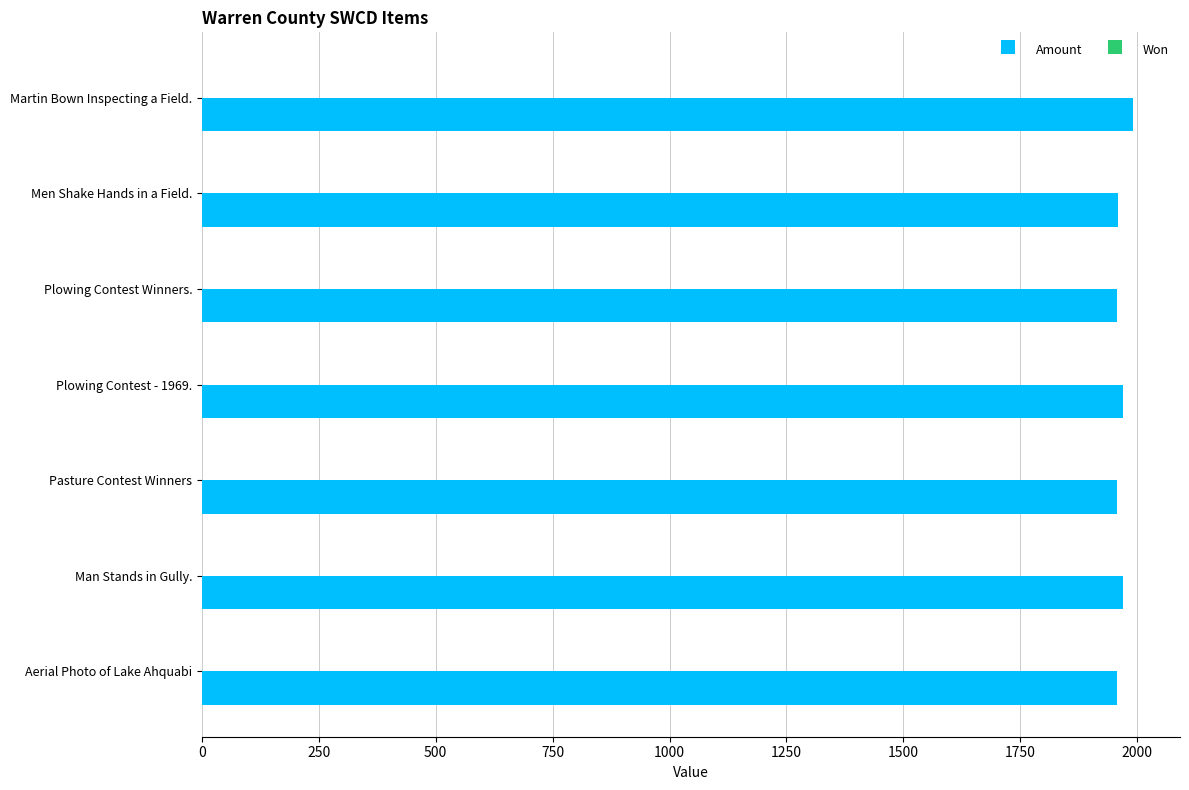

What is the sum of all Amount values?

13759